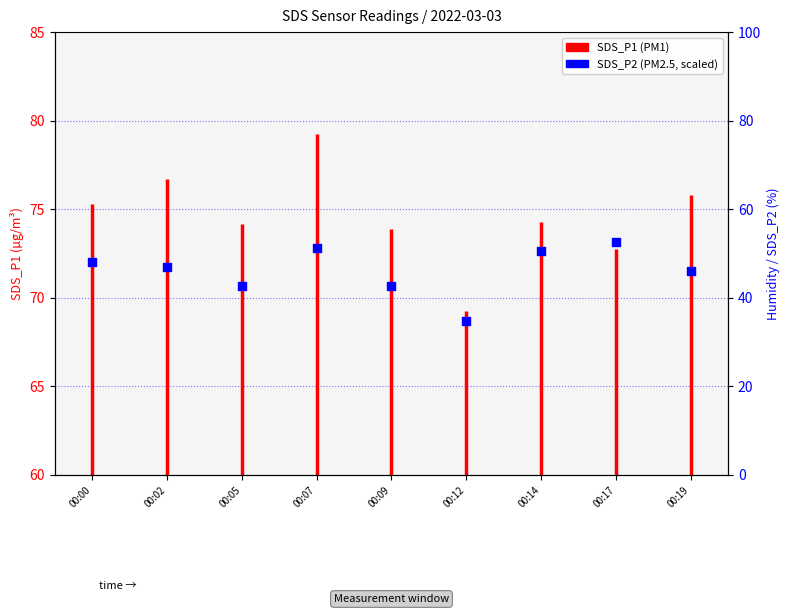

What is the change in value from 00:02 to 00:17?

+1.4